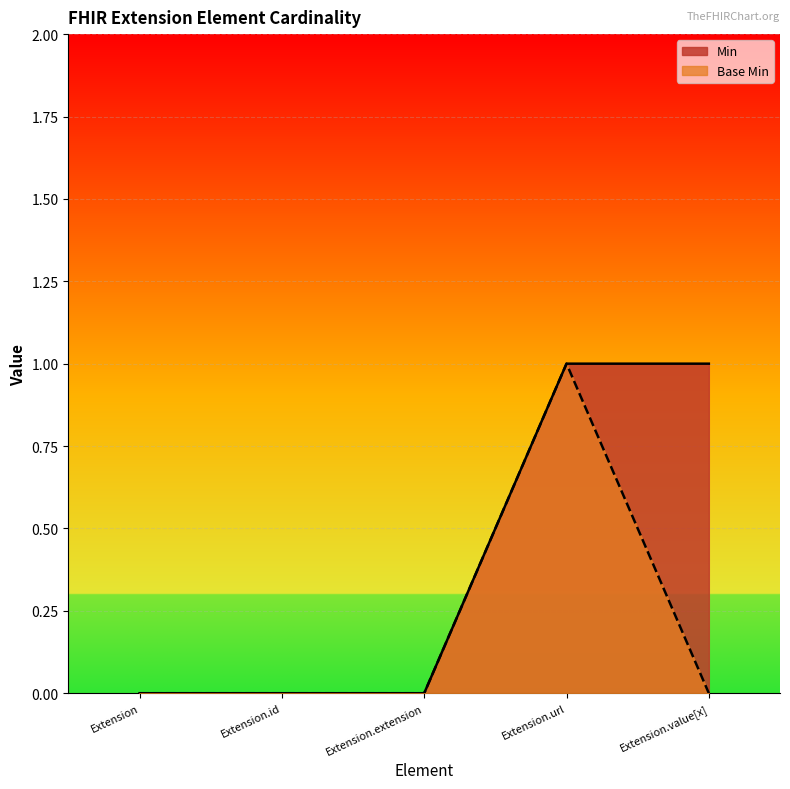

What is the difference between the maximum and second lowest values in the Min series?

1